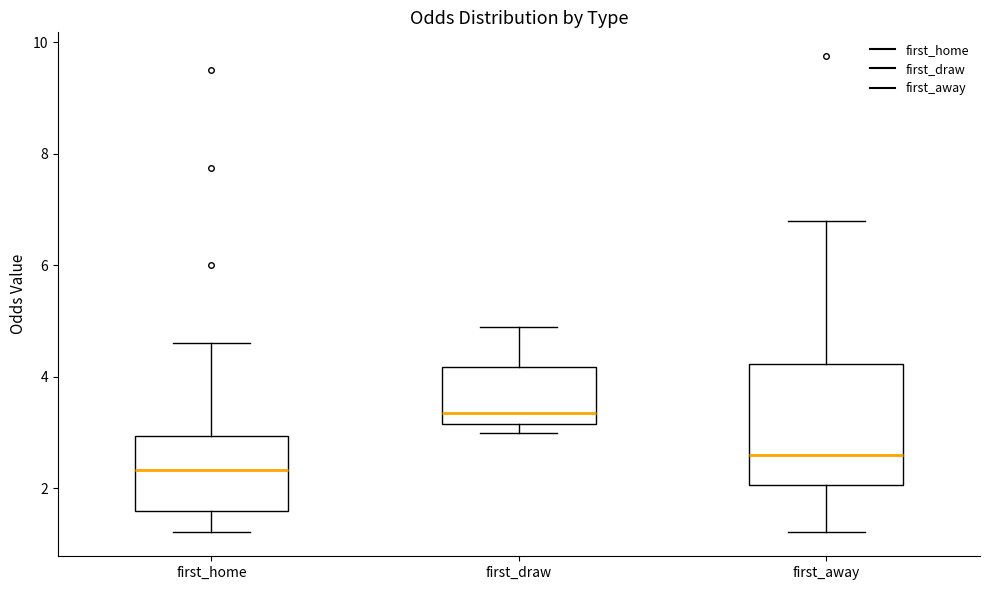

Where is the lower edge of the box for first_away on the y-axis? The values are not printed on the chart, so give them approximately, as read against the axis.

2.0